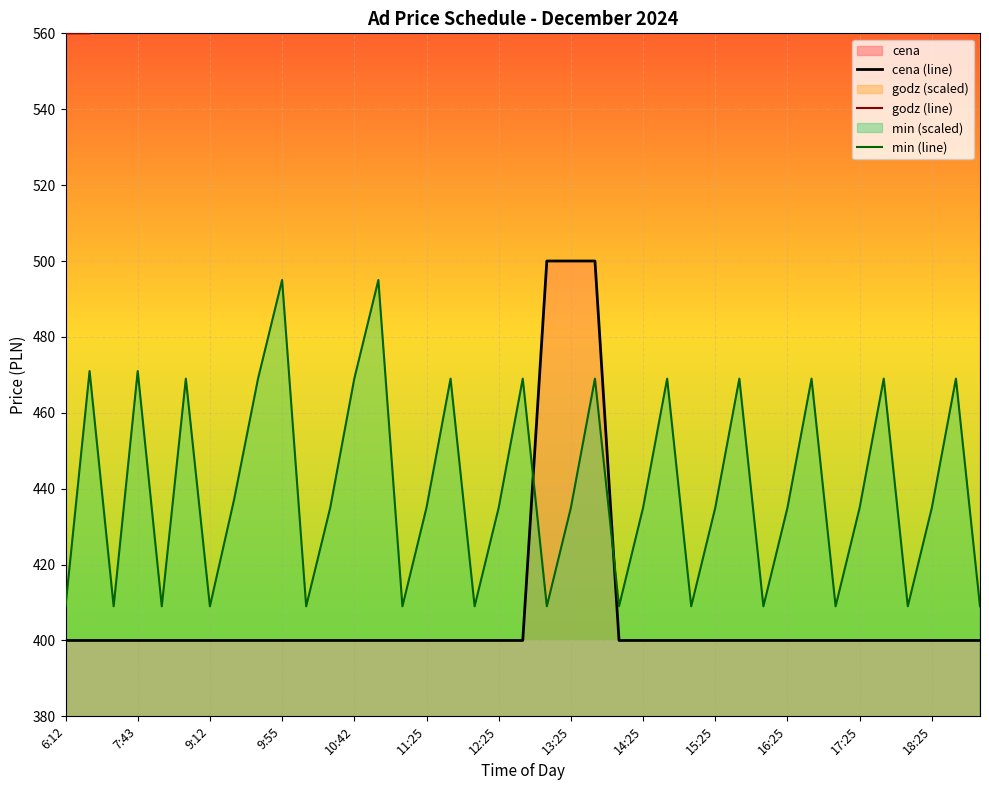

How many times do cena (line) and min (line) cross each other?

2